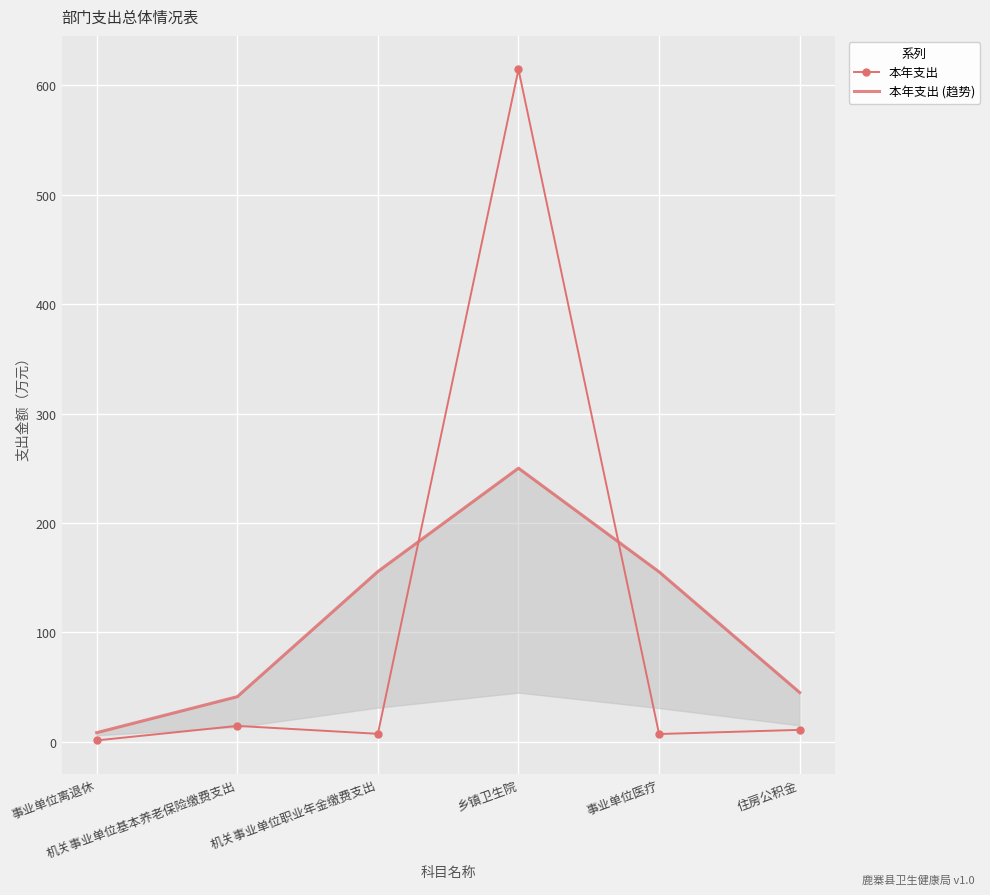

How many categories are shown in the chart?

6